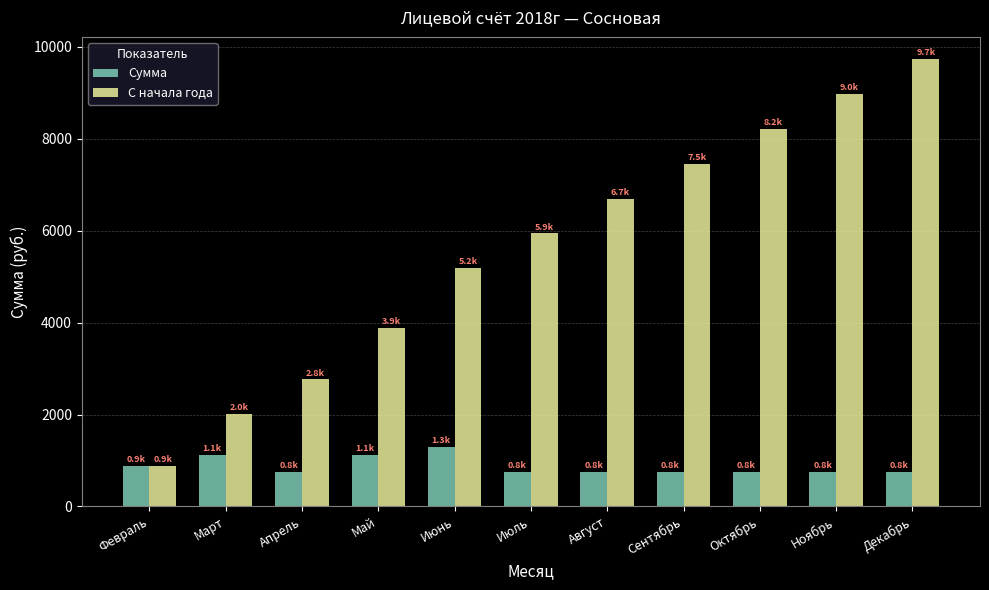

Is it true that Сумма equals 2069.3 at Июнь?

False